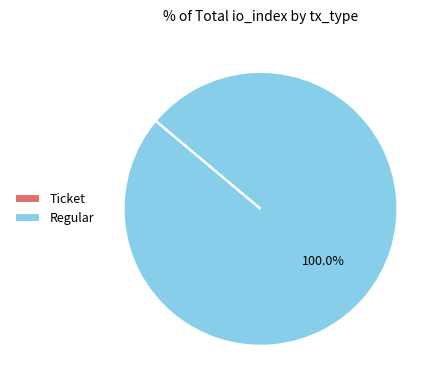

Which category has the biggest portion of the pie?

Regular